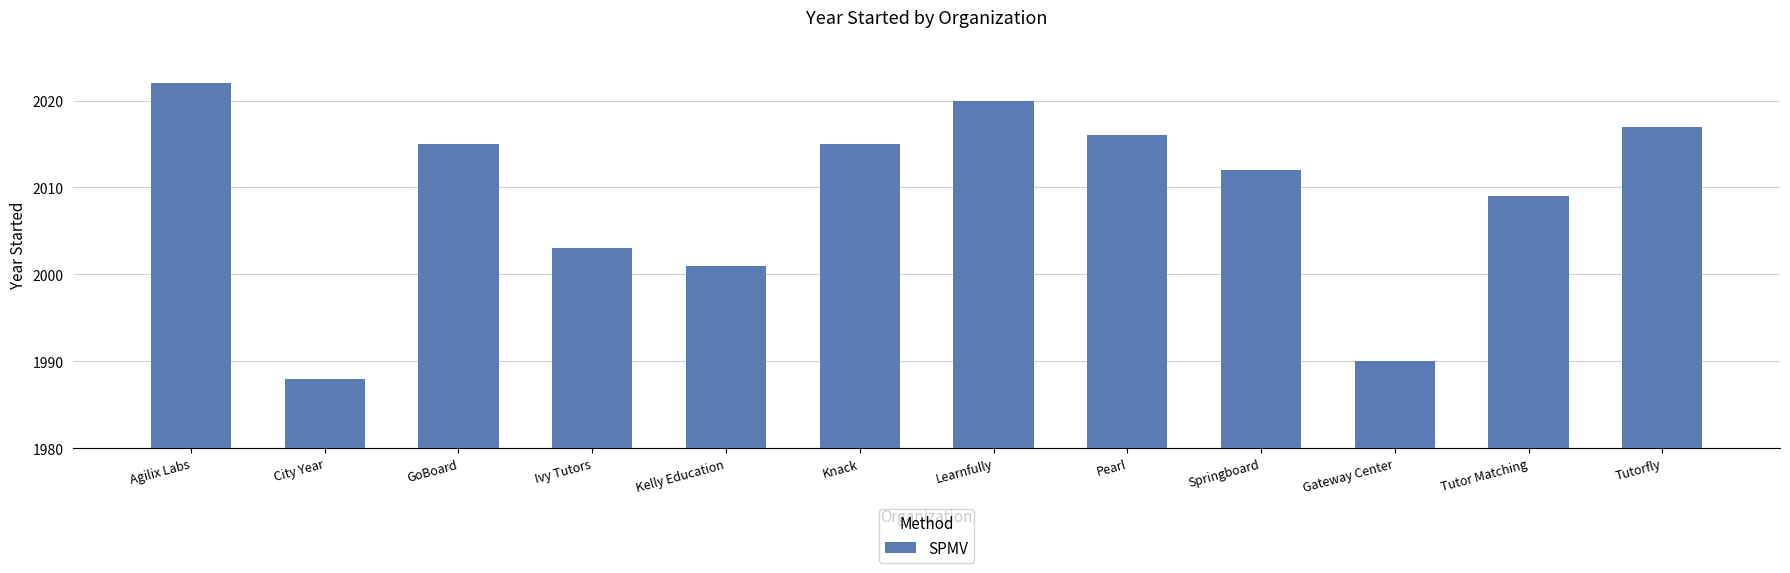

What is the difference between the second highest and minimum values?

32